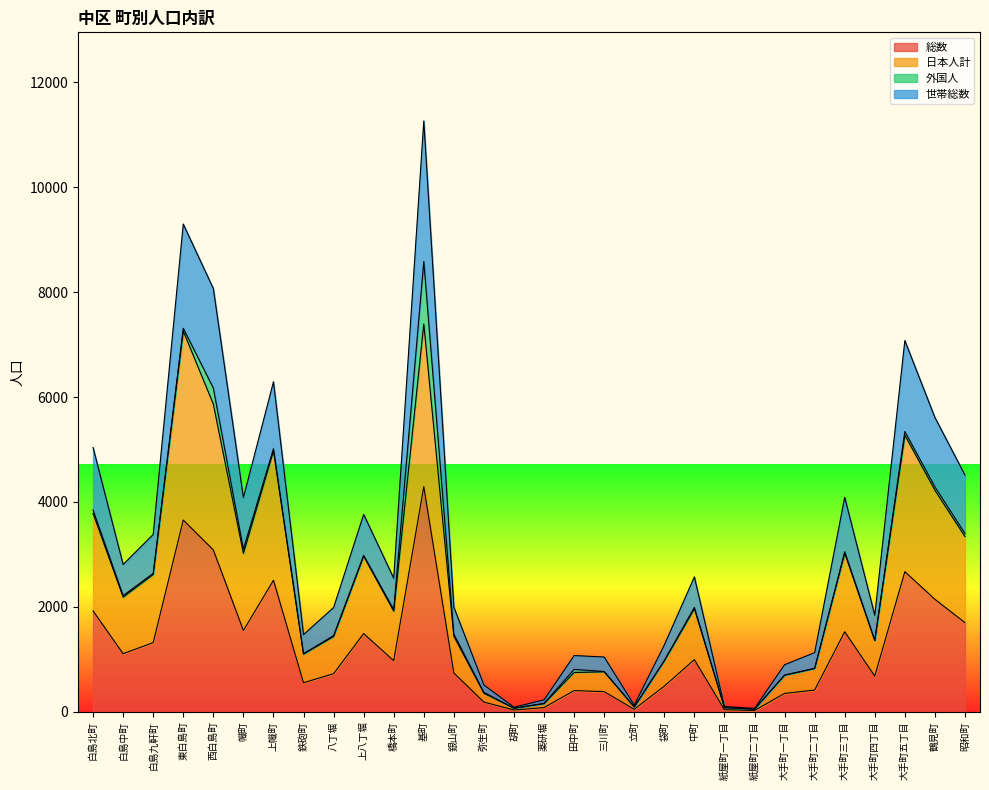

Between 白島中町 and 幟町, which series saw the biggest shift?

世帯総数